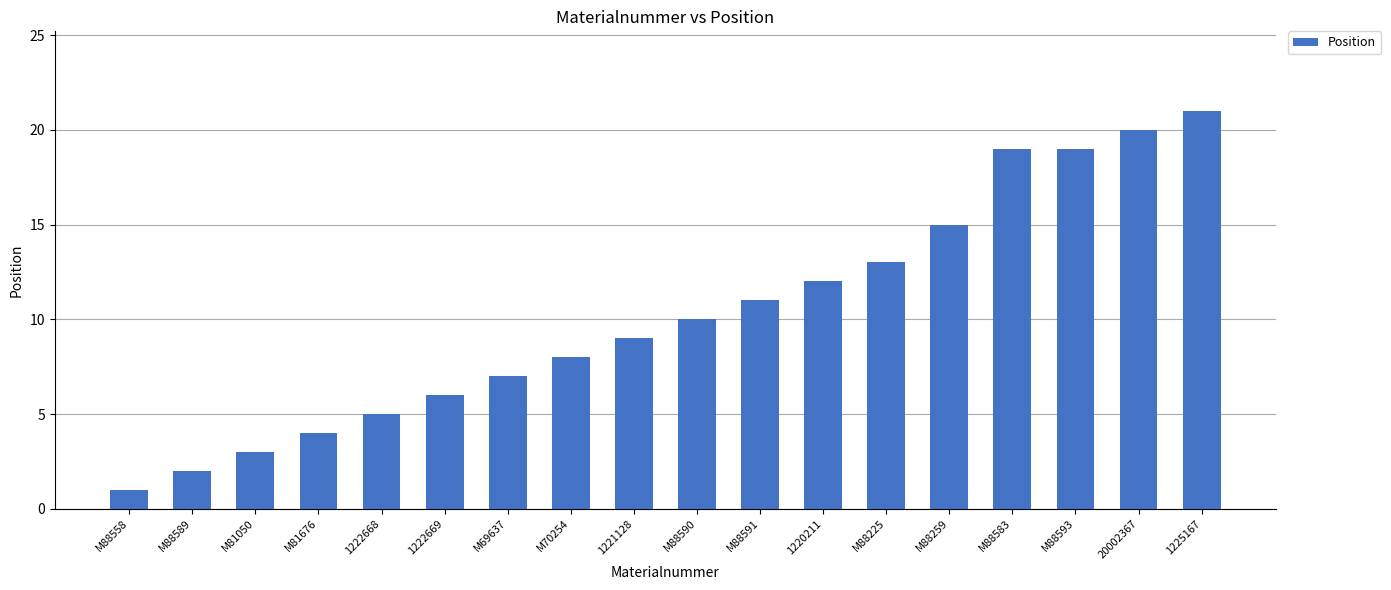

Reading right to left, what are all the values shown in this chart?

1225167=21	20002367=20	M88593=19	M88583=19	M88259=15	M88225=13	1220211=12	M88591=11	M88590=10	1221128=9	M70254=8	M69637=7	1222669=6	1222668=5	M81676=4	M81050=3	M88589=2	M88558=1